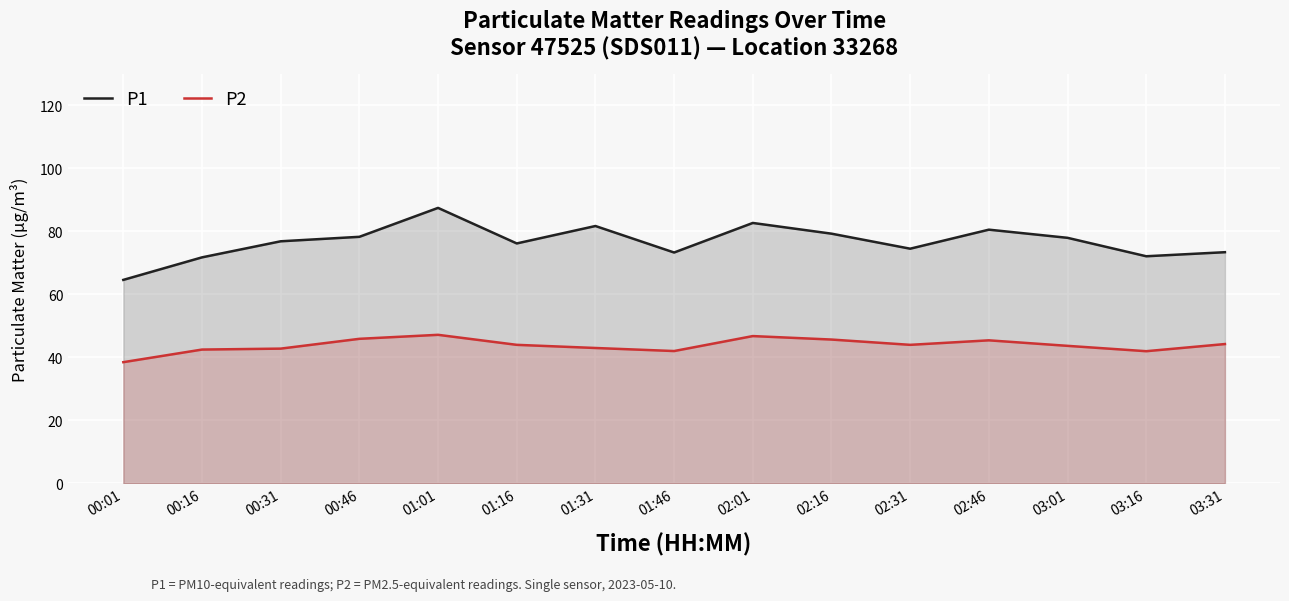

Where does the P2 series first go above 43?

00:46